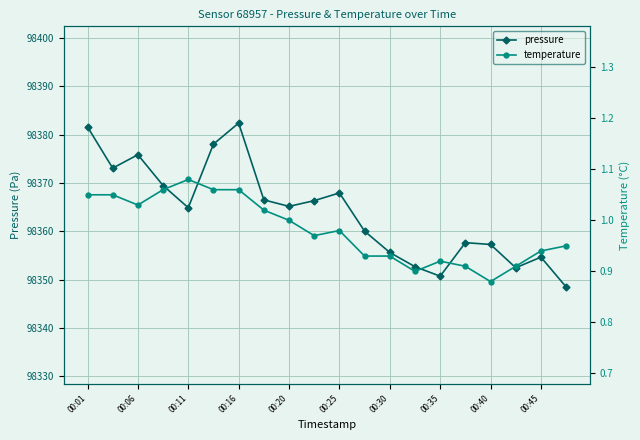

Is it true that pressure equals 173524.5 at 00:06?

False